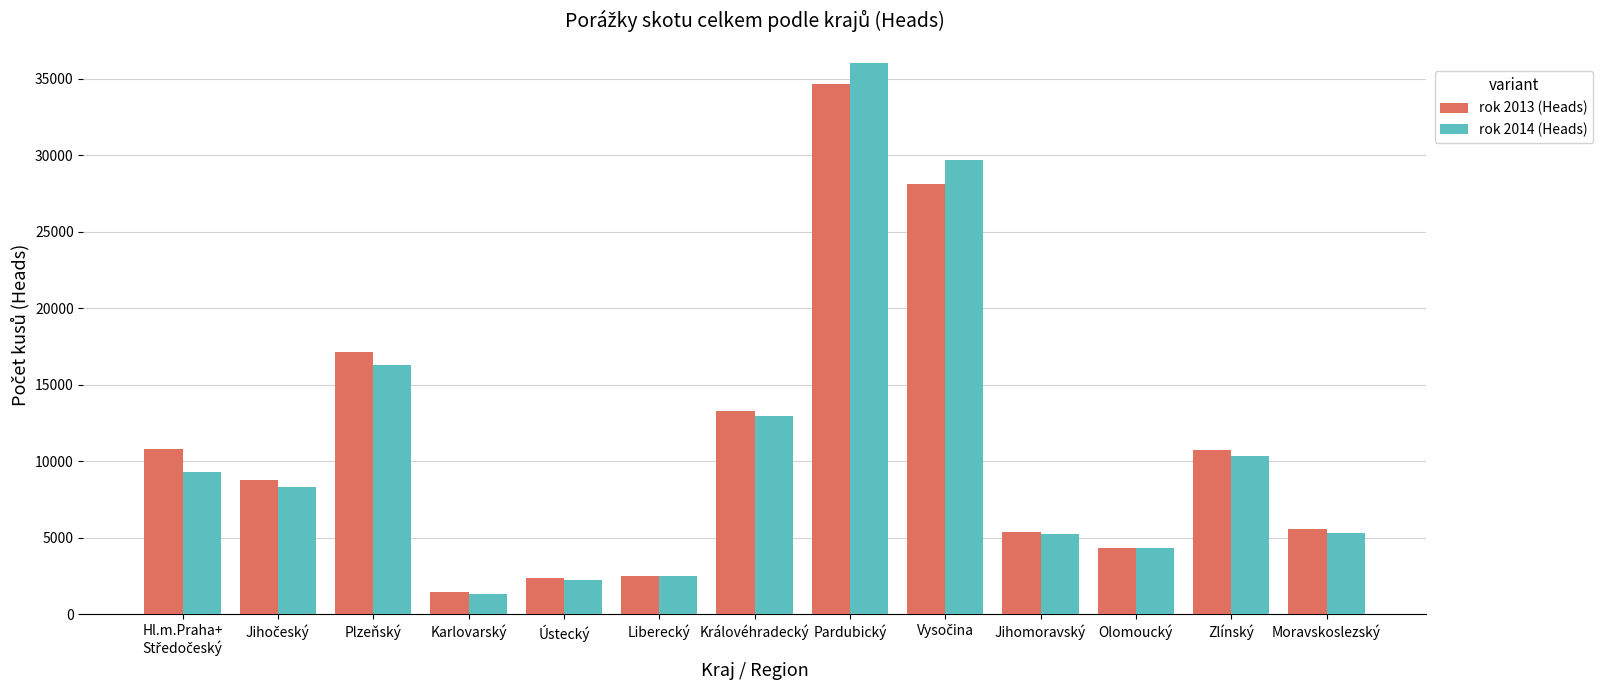

What is the approximate value of rok 2014 (Heads) at Zlínský, to the nearest 10?

10360